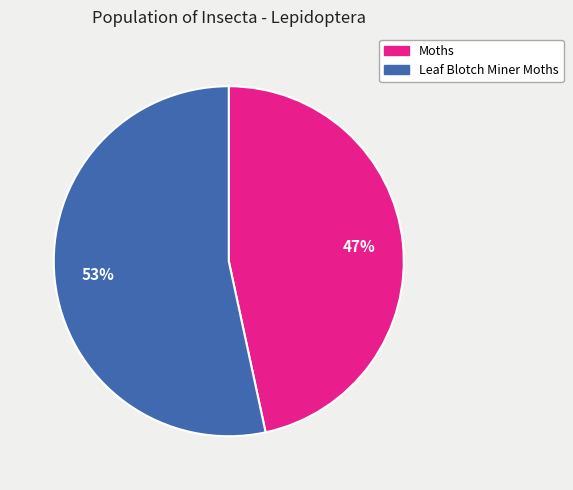

To the nearest percent, what is the combined percentage of Leaf Blotch Miner Moths and Moths?

100%